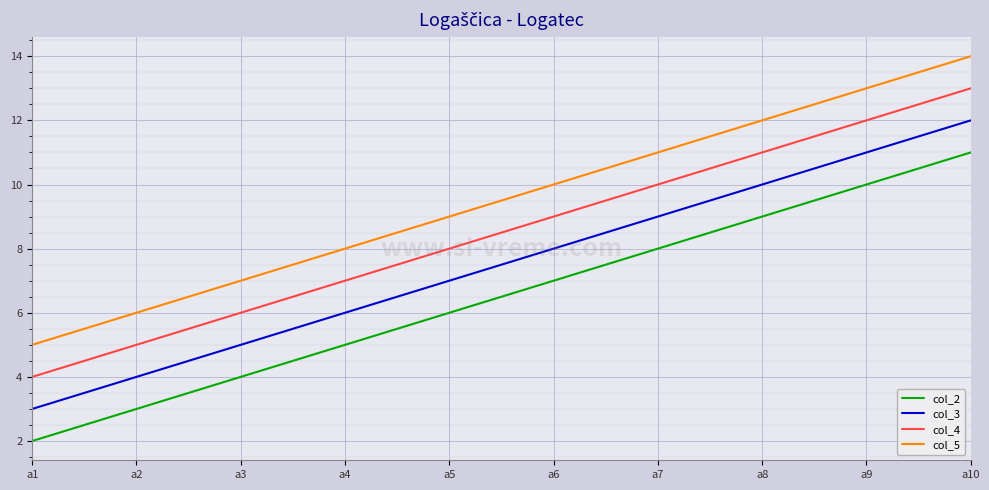

What is the approximate value of col_2 at а10?

11